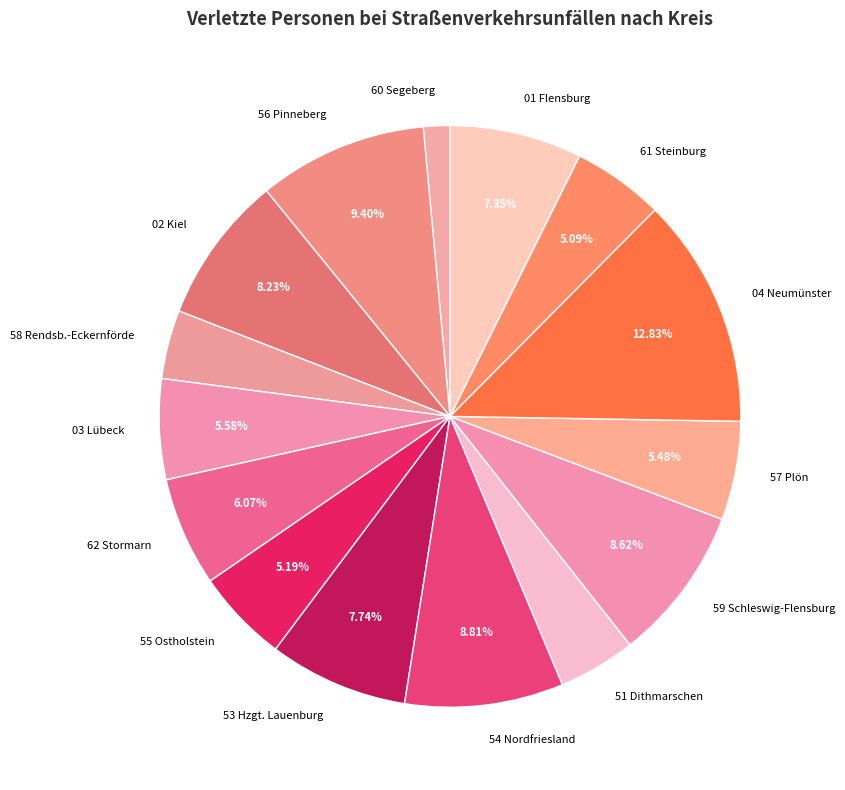

What is the largest slice in the pie chart?

04 Neumünster